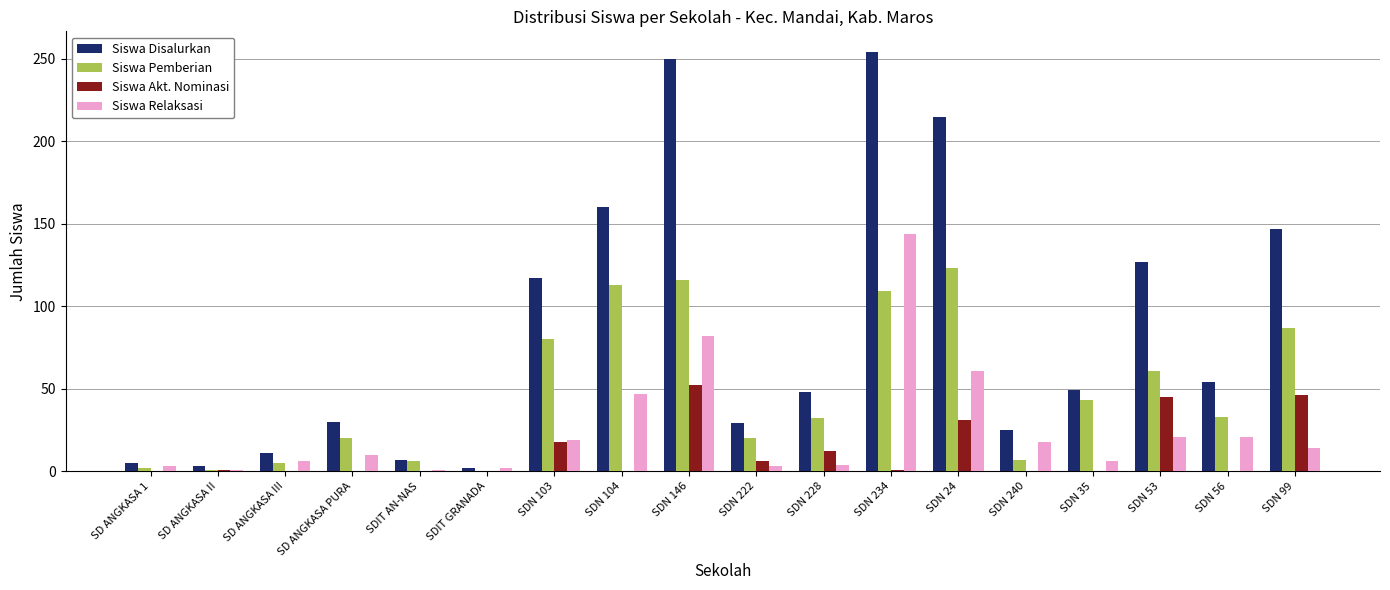

Are the bars grouped side by side (vs. stacked)?

Yes